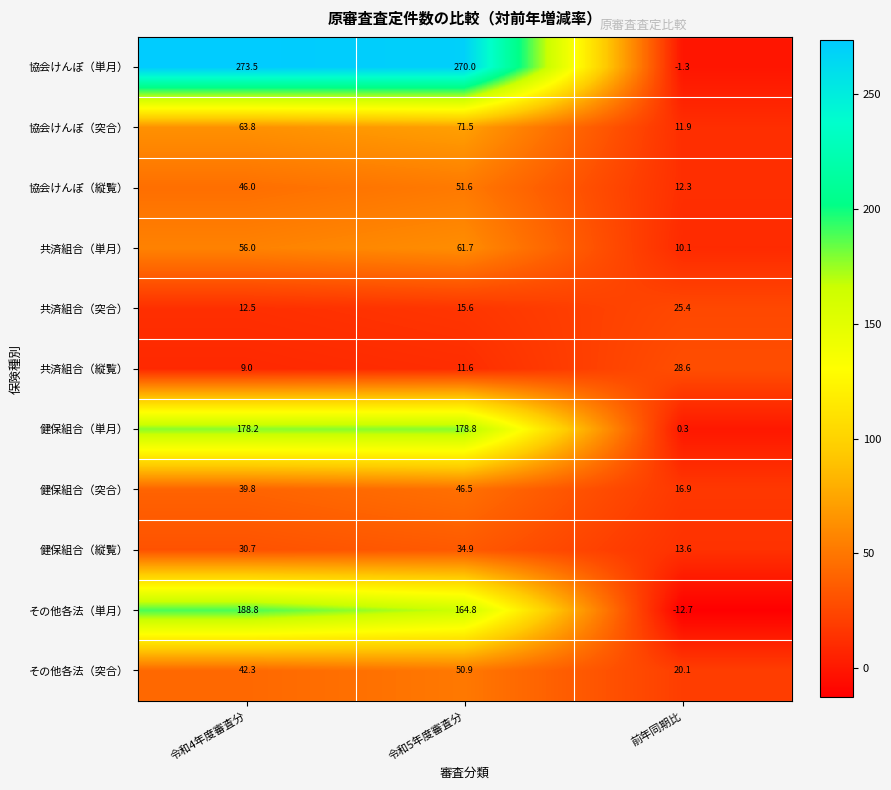

Which series has the largest total across all categories?

協会けんぽ（単月）